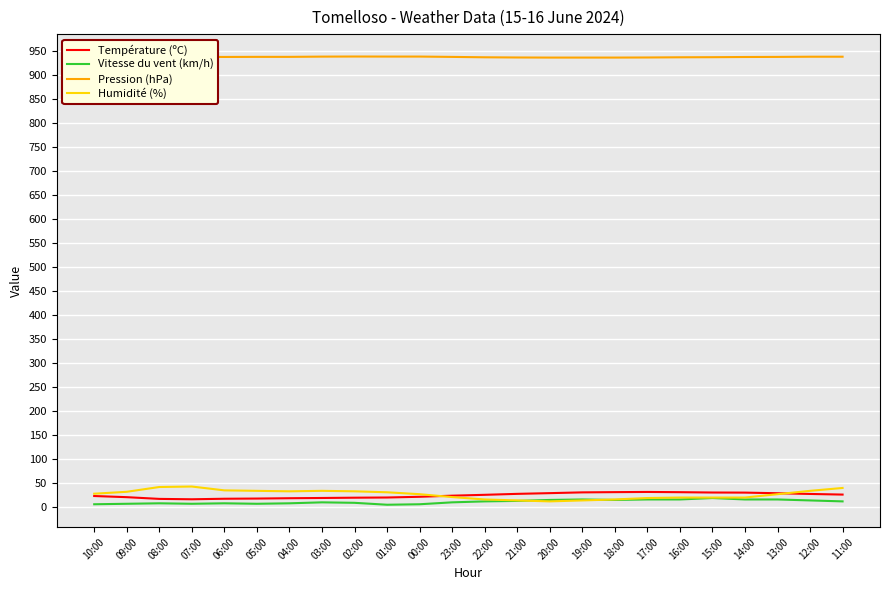

Is it true that Vitesse du vent (km/h) equals 6.0 at 09:00?

True